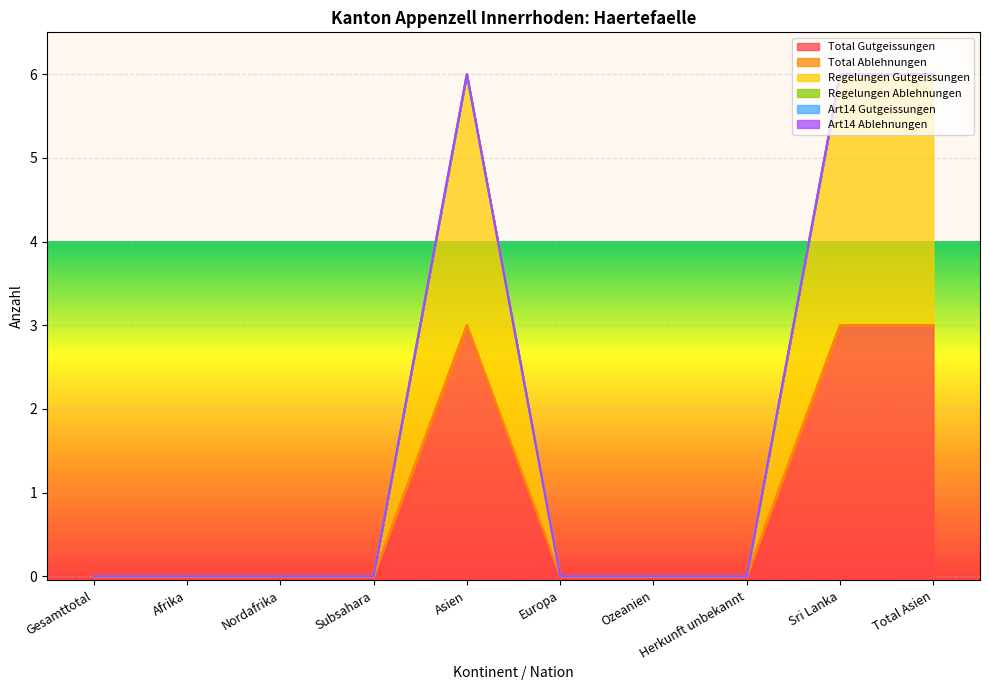

At Subsahara, list the series in order from largest to smallest.

Total Gutgeissungen, Total Ablehnungen, Regelungen Gutgeissungen, Regelungen Ablehnungen, Art14 Gutgeissungen, Art14 Ablehnungen